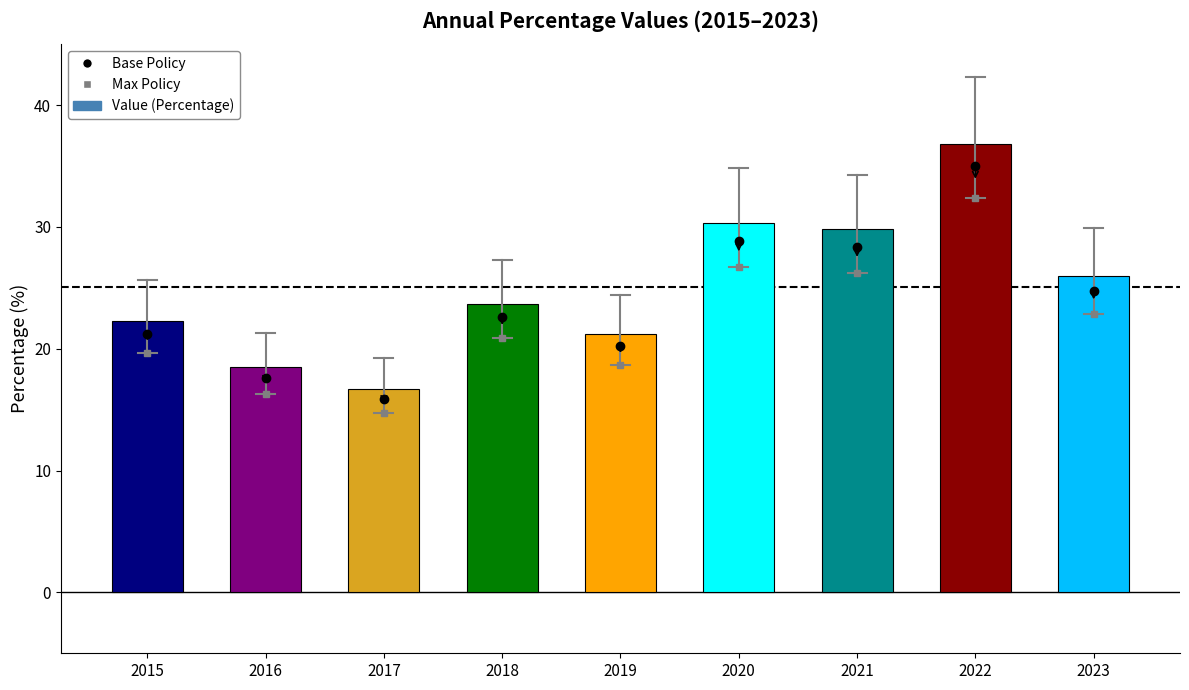

Does the chart contain any negative values?

No